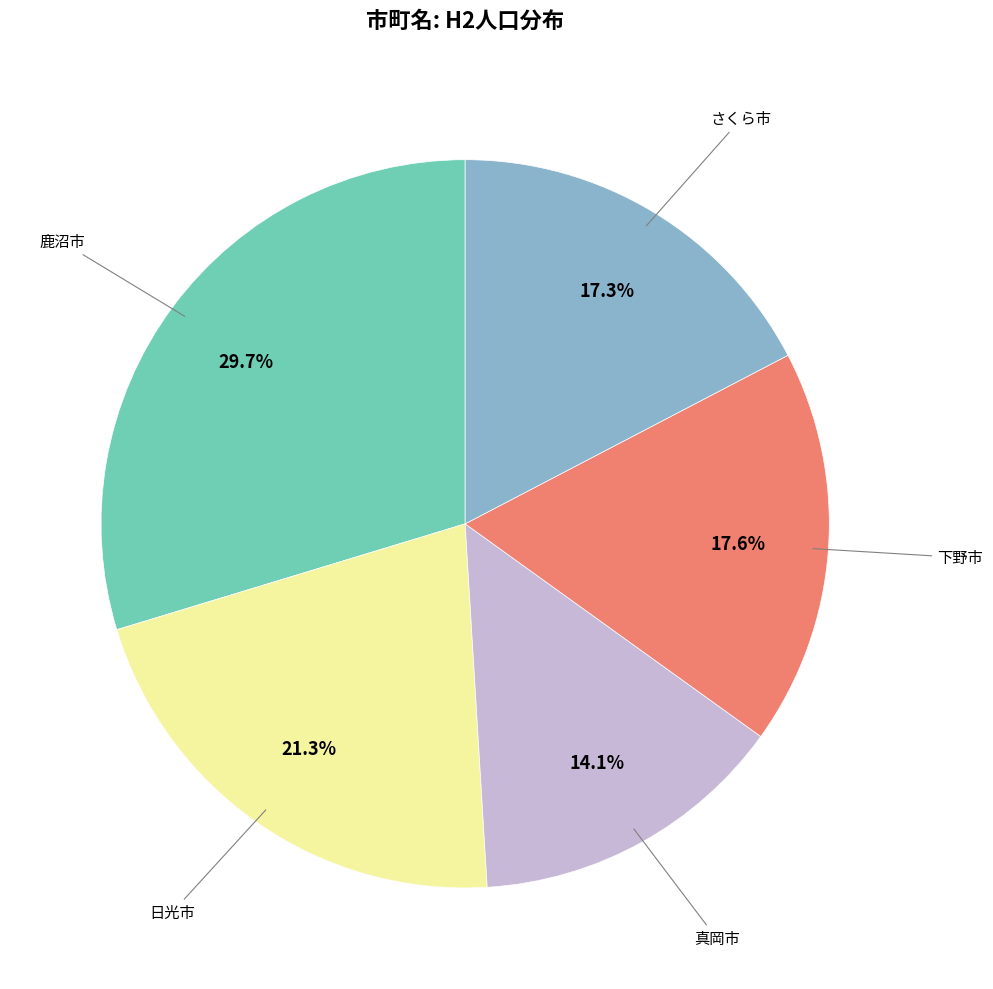

What is the total percentage of 日光市 and 鹿沼市?

51.0%